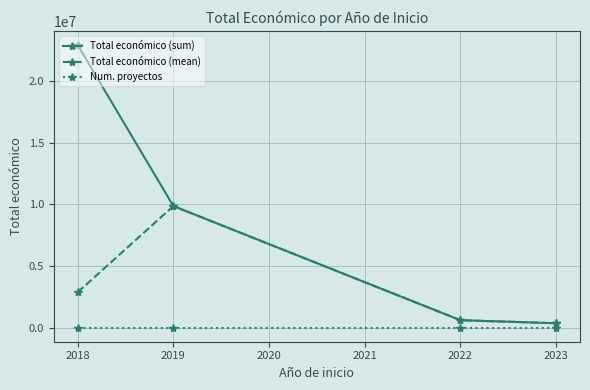

How many lines are shown in the chart?

3